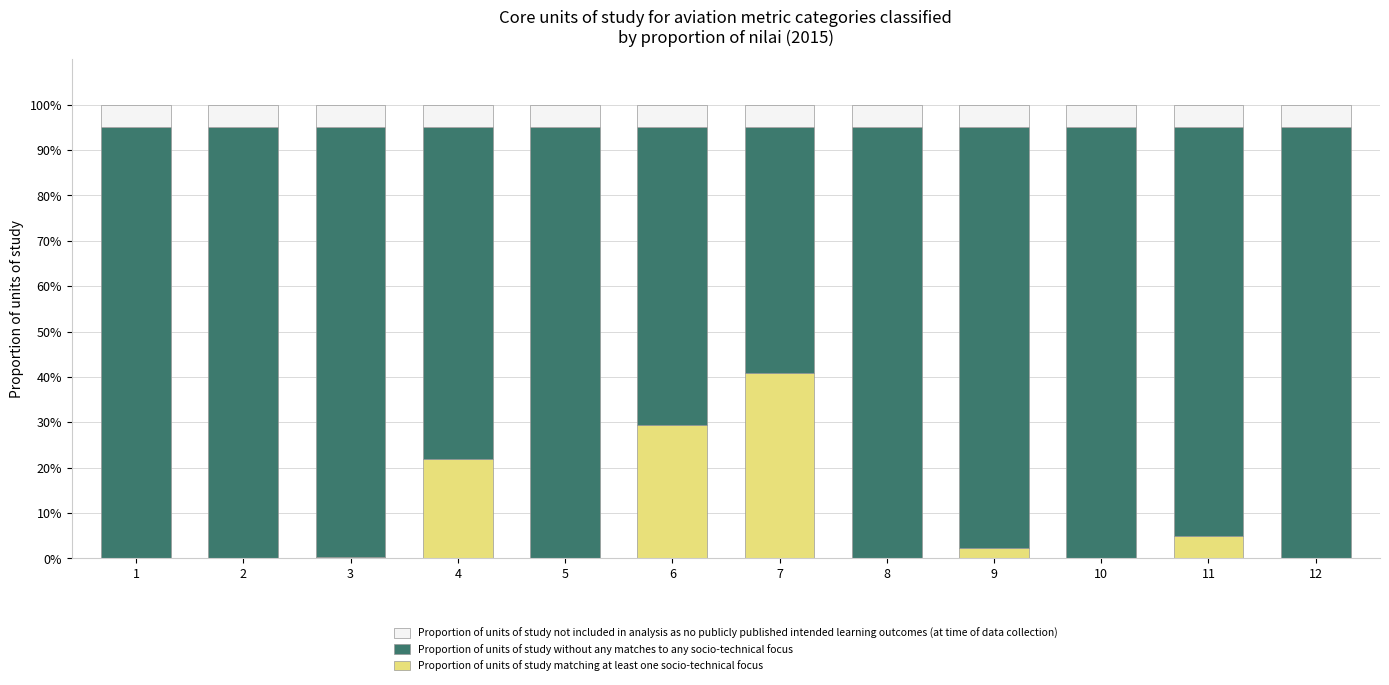

What is the total value across all series at 6?

100.0